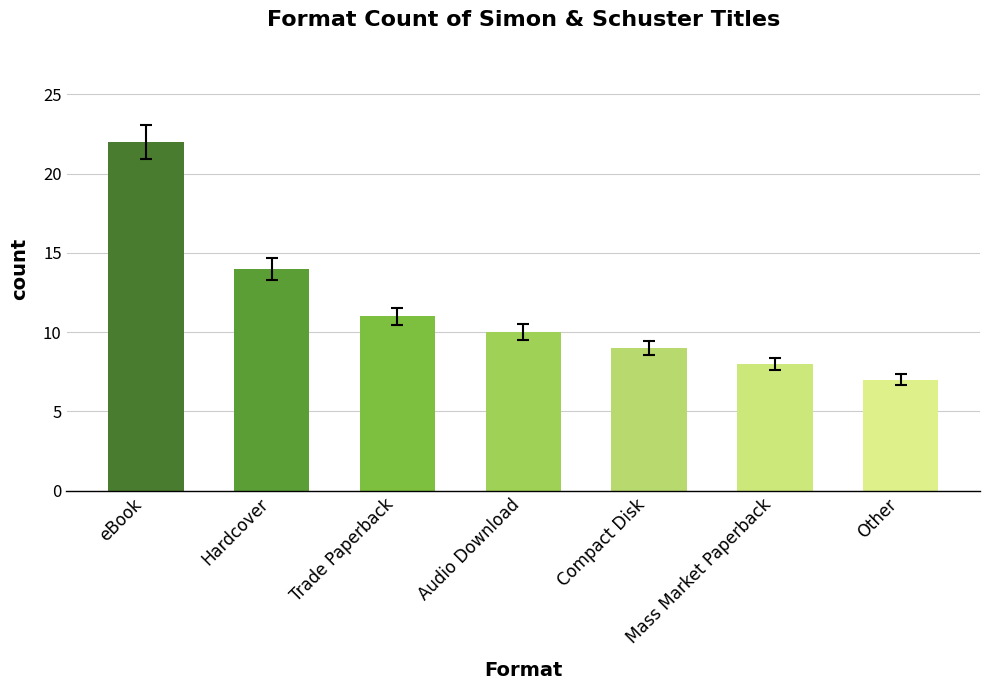

List the labels in order of value, largest first.

eBook, Hardcover, Trade Paperback, Audio Download, Compact Disk, Mass Market Paperback, Other